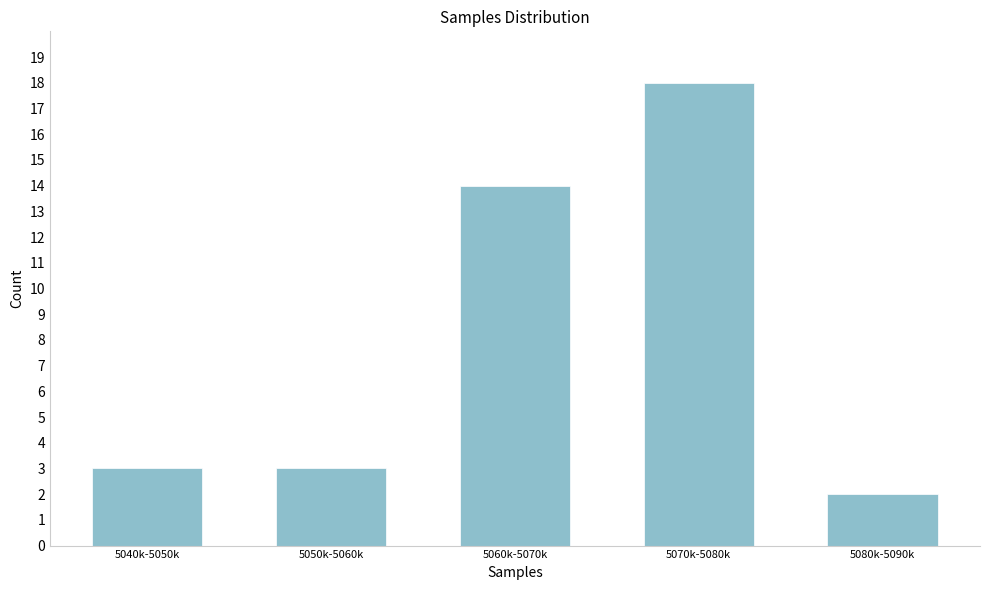

Reading right to left, list all the values displayed in this chart.

5080k-5090k=2	5070k-5080k=18	5060k-5070k=14	5050k-5060k=3	5040k-5050k=3